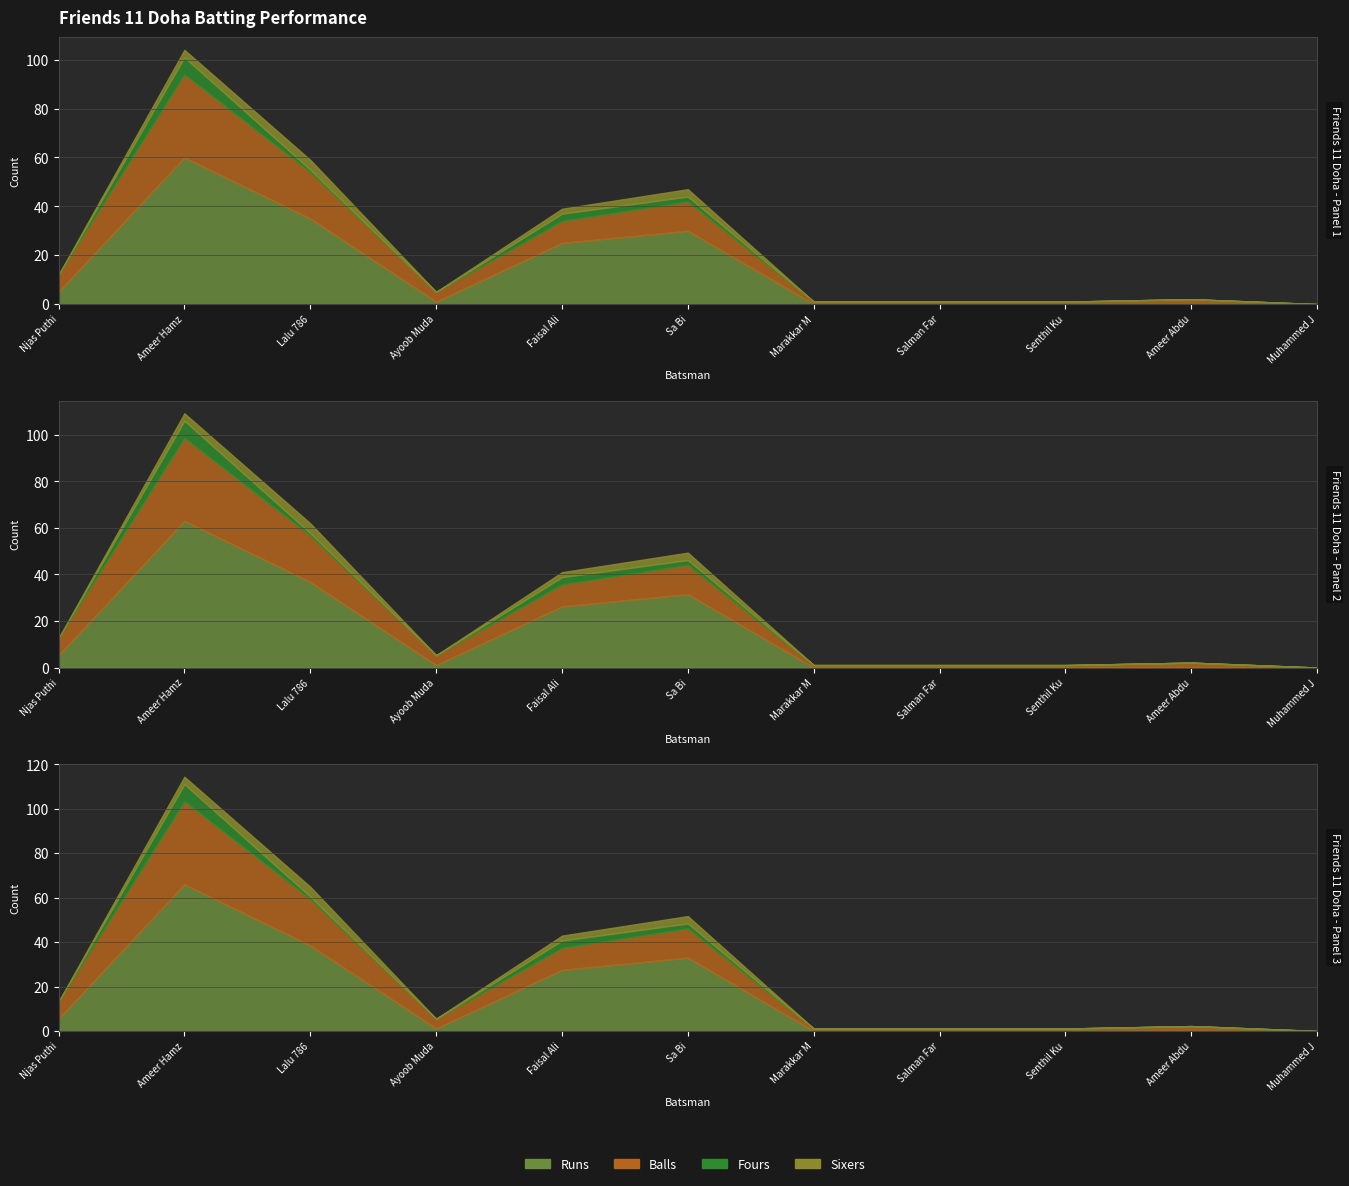

What is the difference between the second highest and second lowest values in the Sixers series?

3